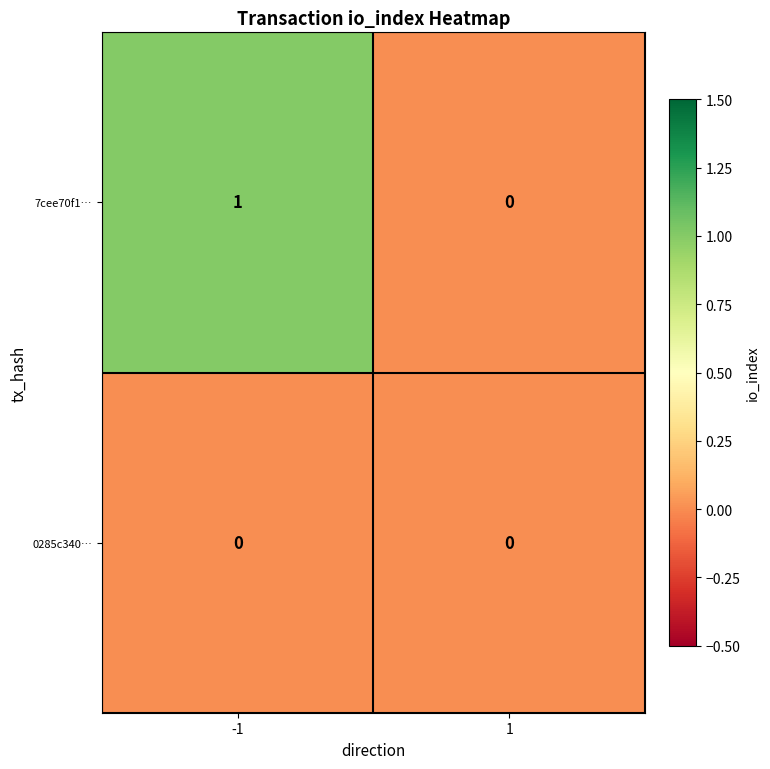

Is the value of 0285c340… at 1 greater than the value of 7cee70f1… at -1?

No